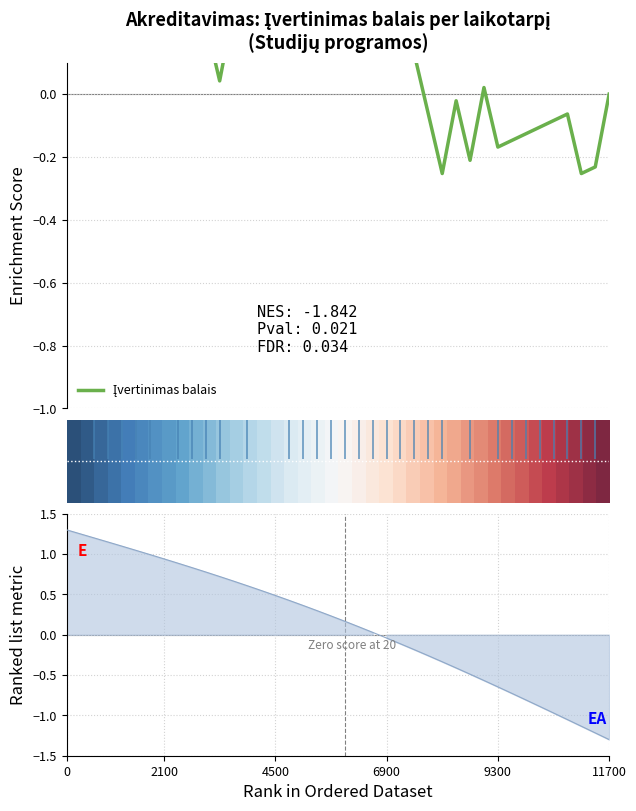

What position from the left is 0?

1